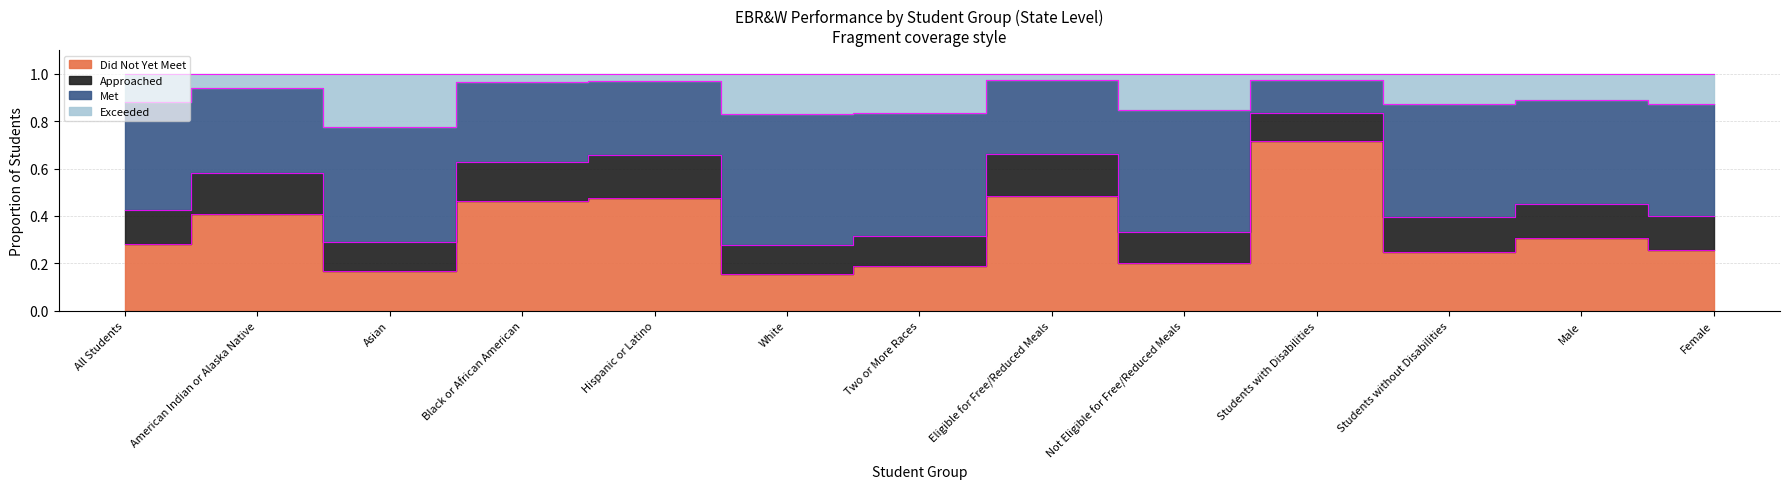

At how many categories does at least one series exceed 0?

13